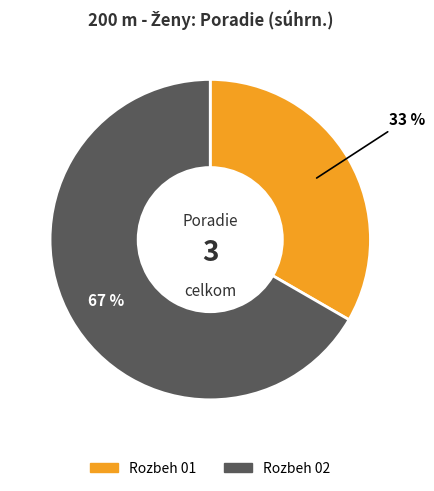

What is the smallest slice in the pie chart?

Rozbeh 01